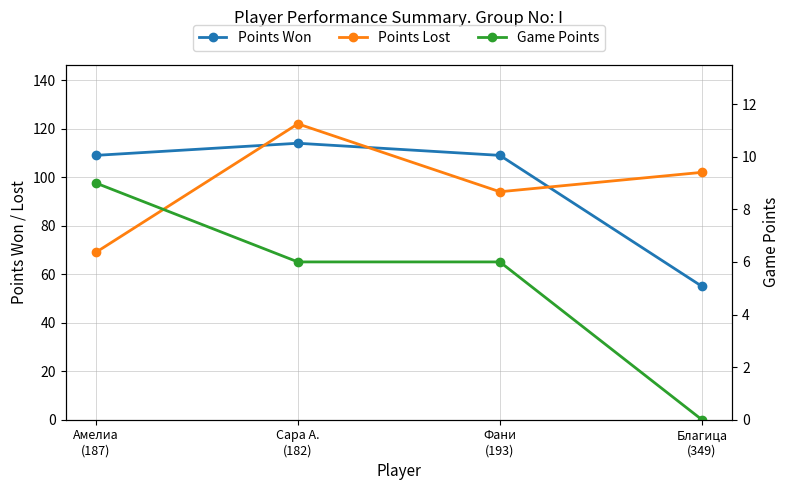

What is the average value of the Points Lost series?

97